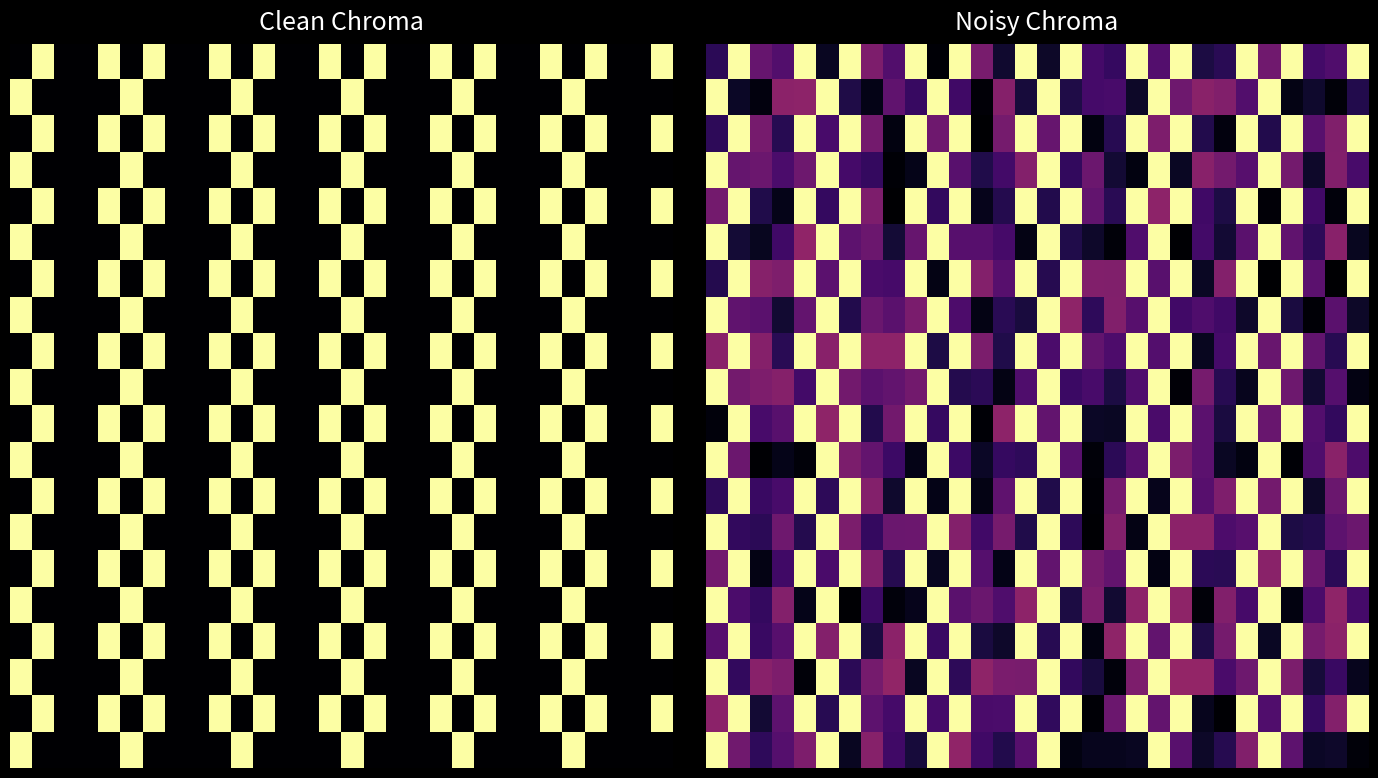

At how many categories does at least one series exceed 0?

30